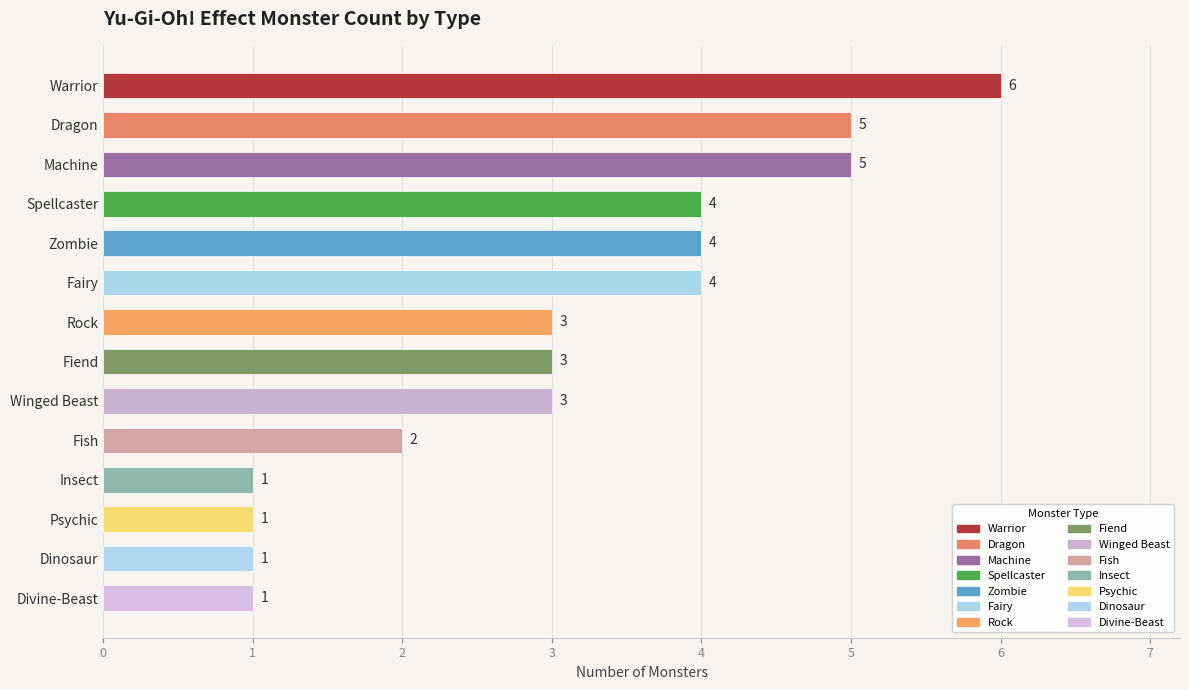

What is the sum of all values?

43